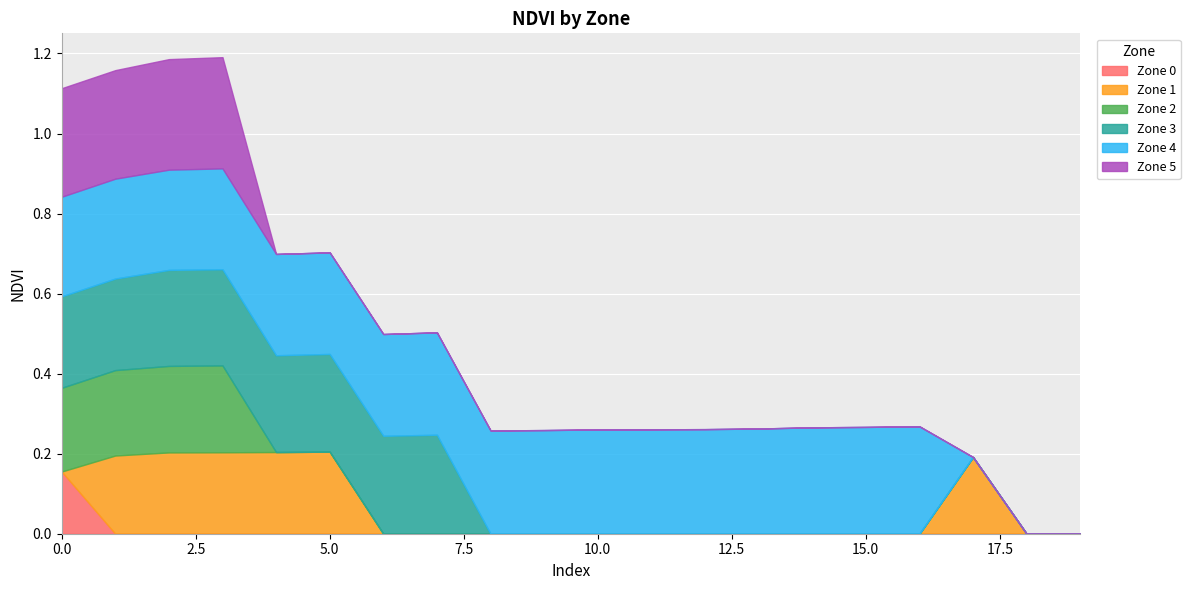

The Zone 2 series shows 0.0 at 13. True or false?

True